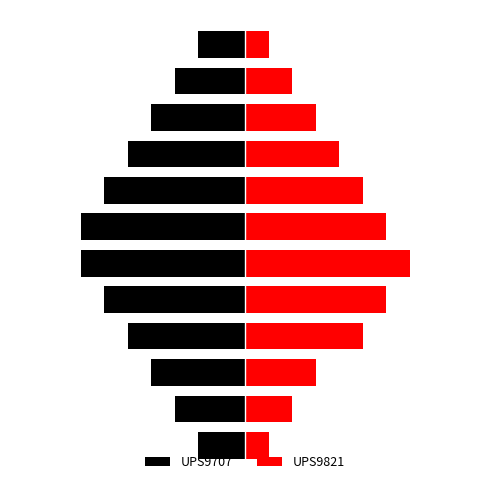

Which series changed the most between B752 and 1?

UPS9707